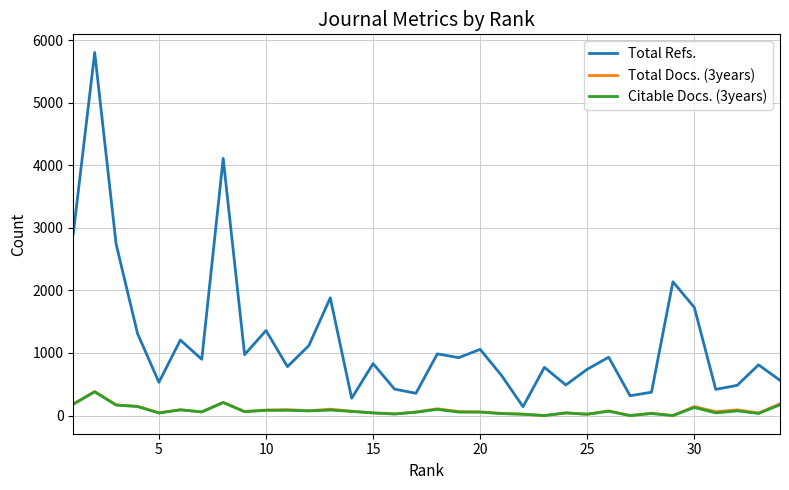

What are all the series names shown in the legend?

Total Refs., Total Docs. (3years), Citable Docs. (3years)